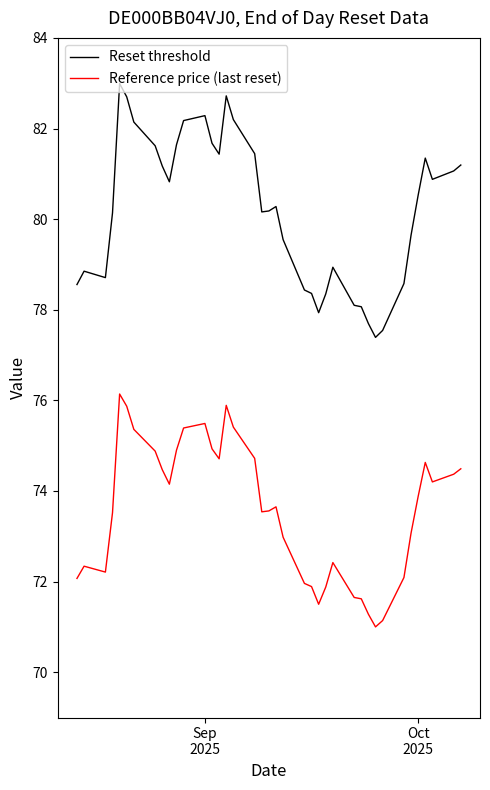

Rank the series by their maximum value, from lowest to highest.

Reference price (last reset), Reset threshold